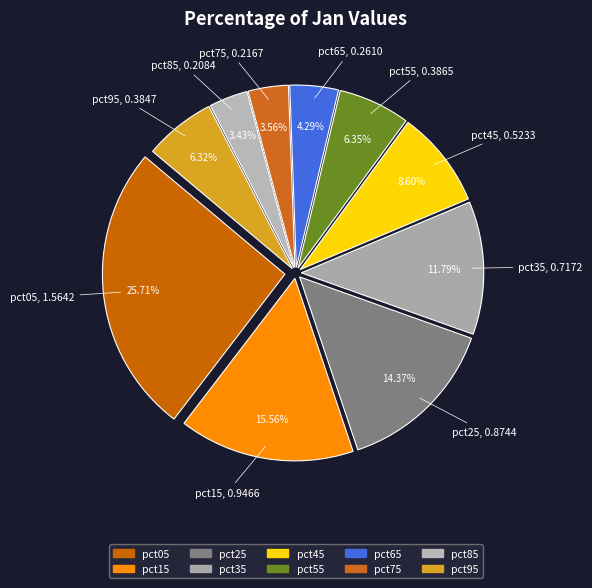

Which category has the smallest portion of the pie?

pct85